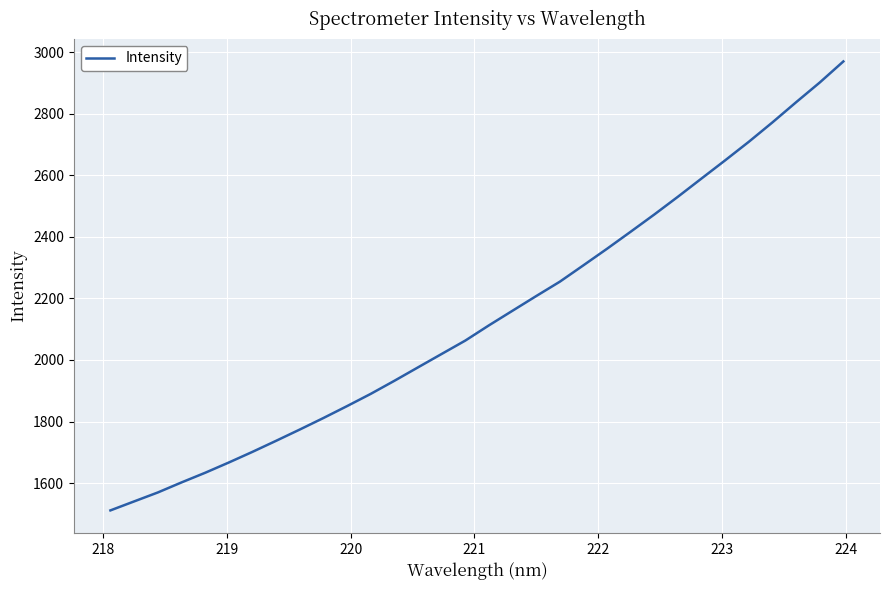

What is the greatest value displayed?

2969.6